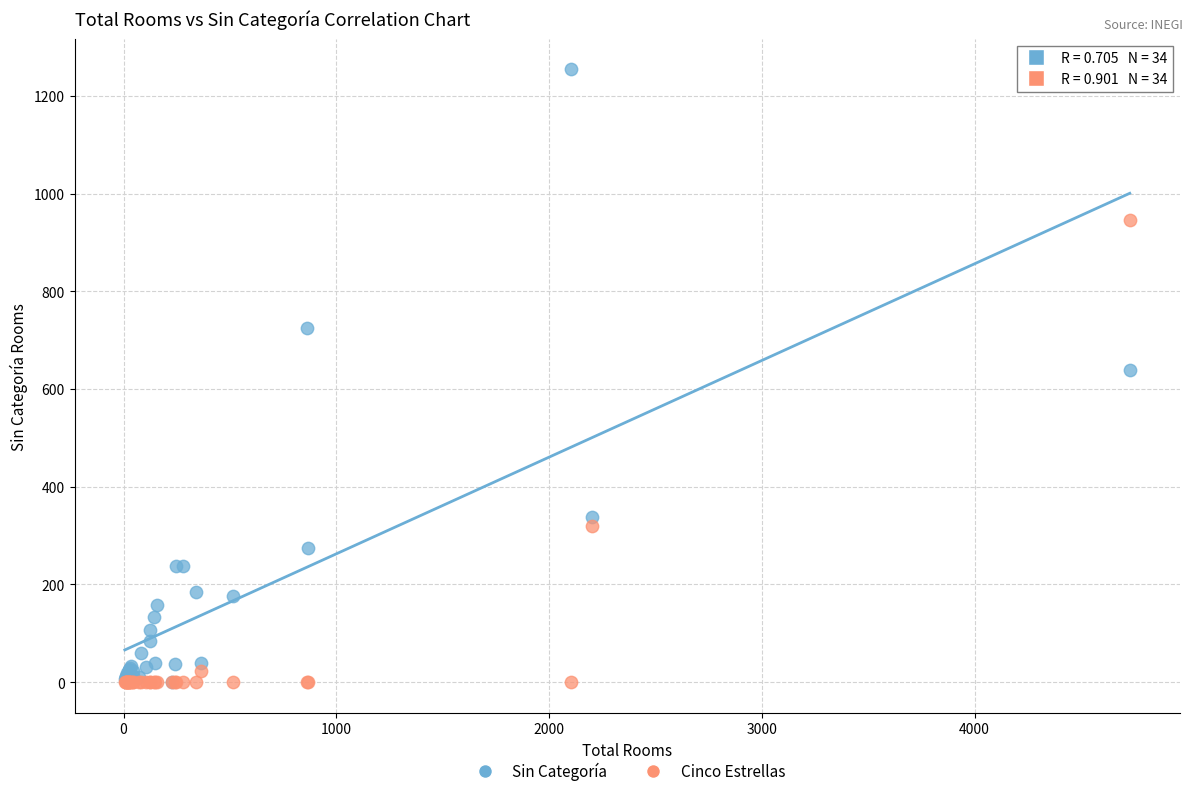

Which series has the largest Y range (max minus min)?

Sin Categoría